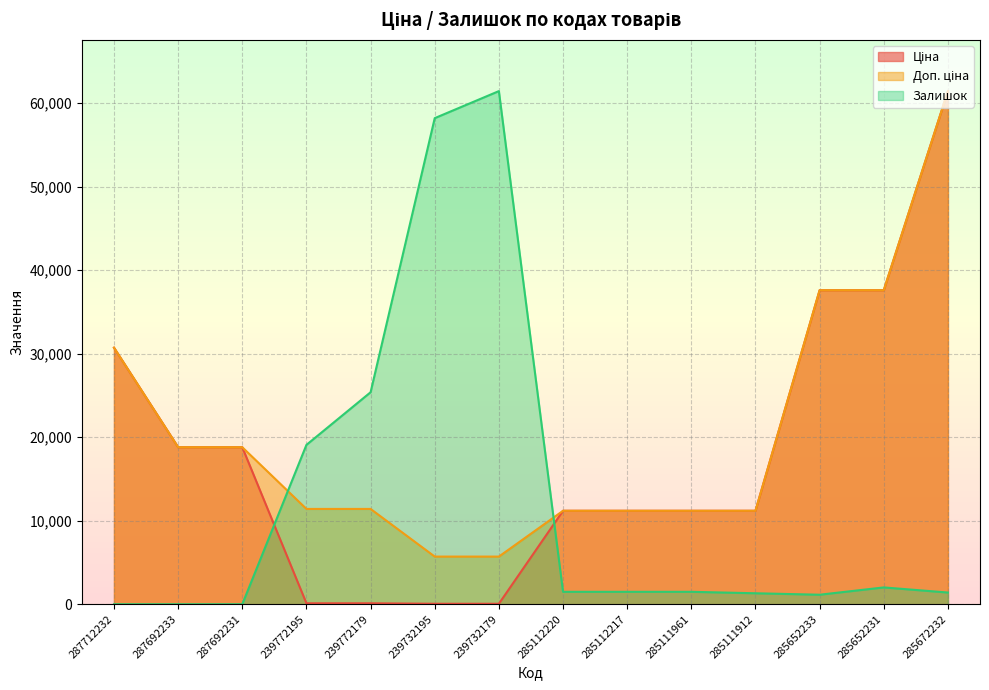

What is the difference between the Залишок values at 285112220 and 287692233?

1487.7